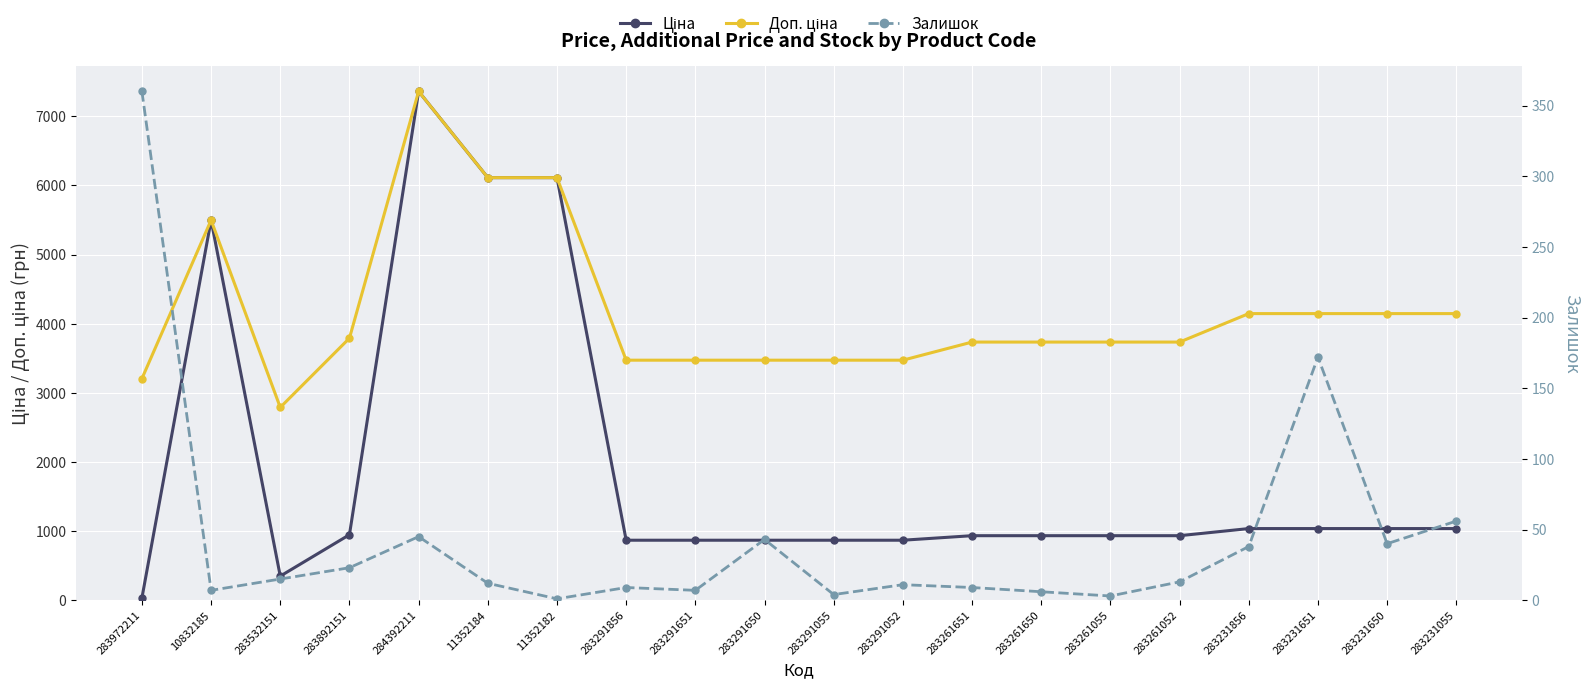

What are all the series names shown in the legend?

Ціна, Доп. ціна, Залишок